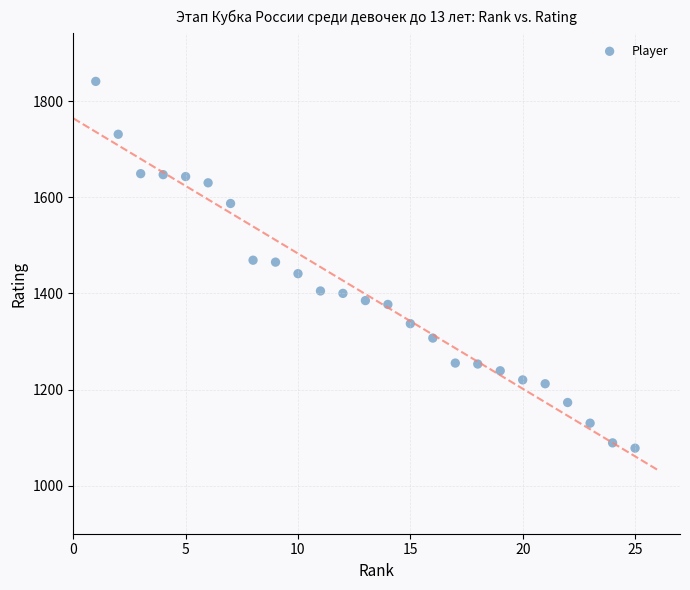

What is the range of X values (max minus min)?

24